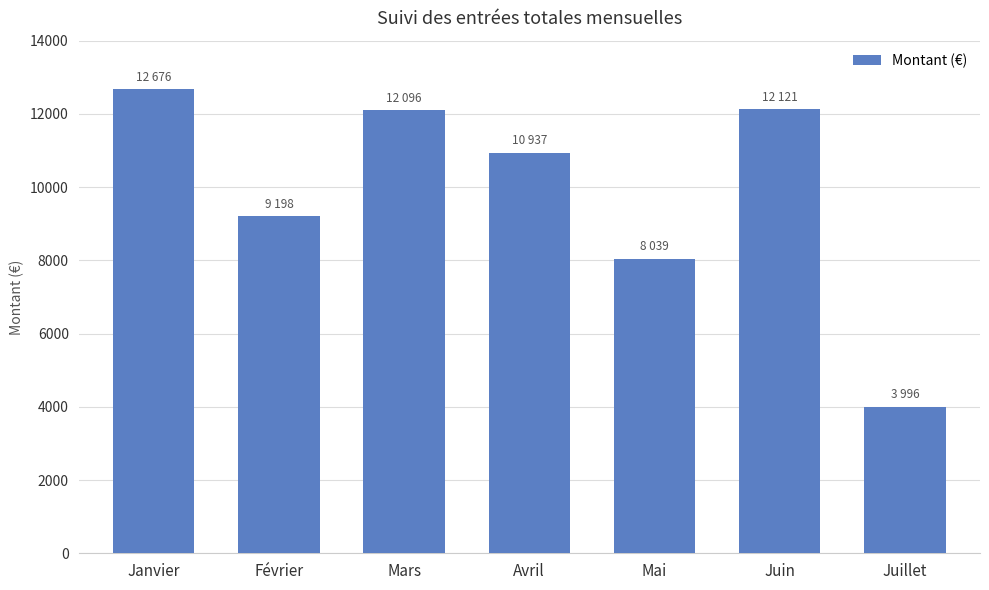

What is the average value?

9866.7